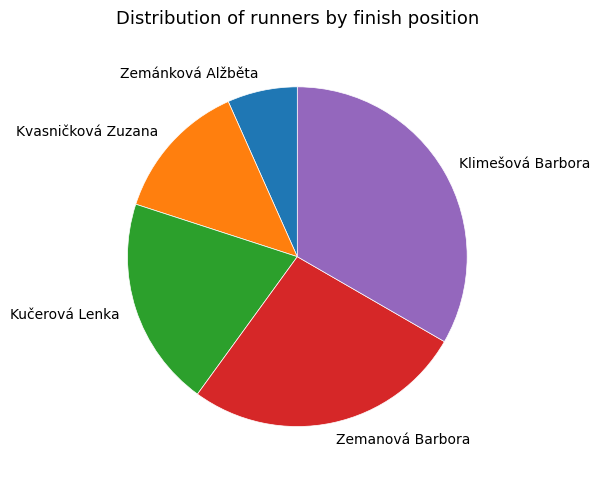

What is the ratio of the value at Zemanová Barbora to the value at Zemánková Alžběta?

4.0